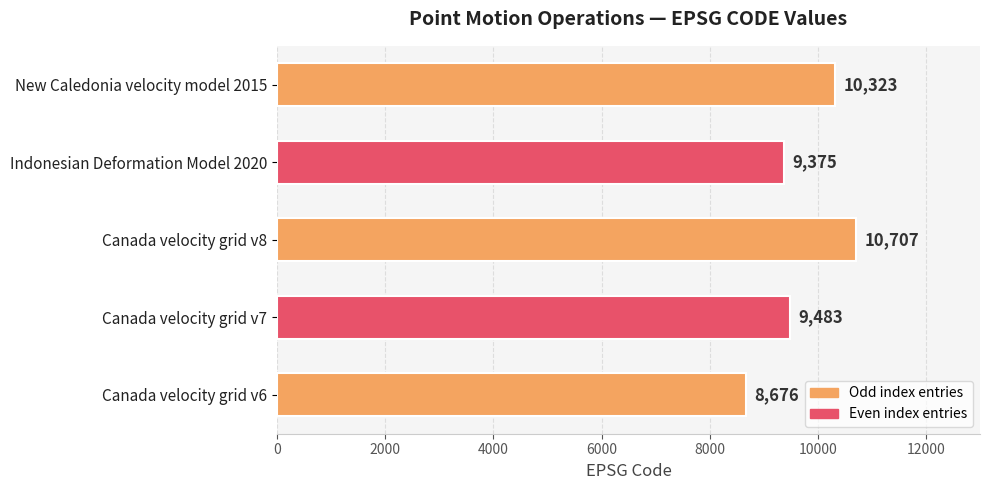

At which label is the value closest to 9691?

Canada velocity grid v7